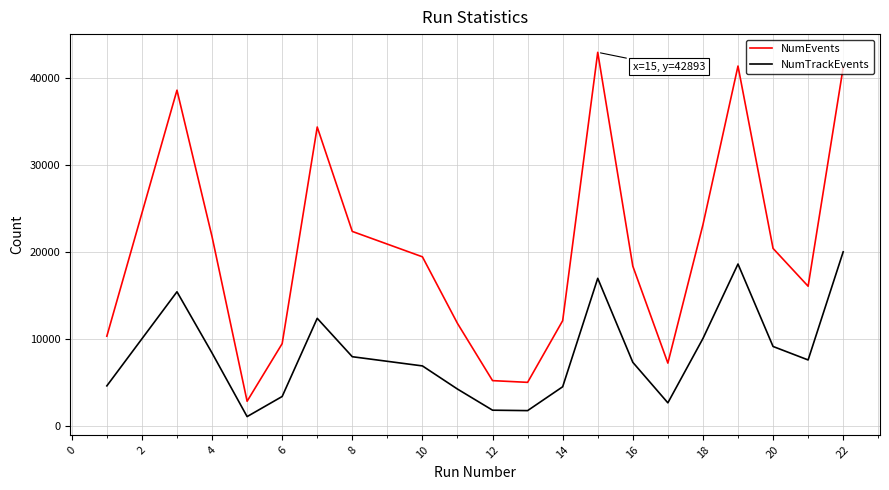

What is the minimum value shown in the chart?

1060